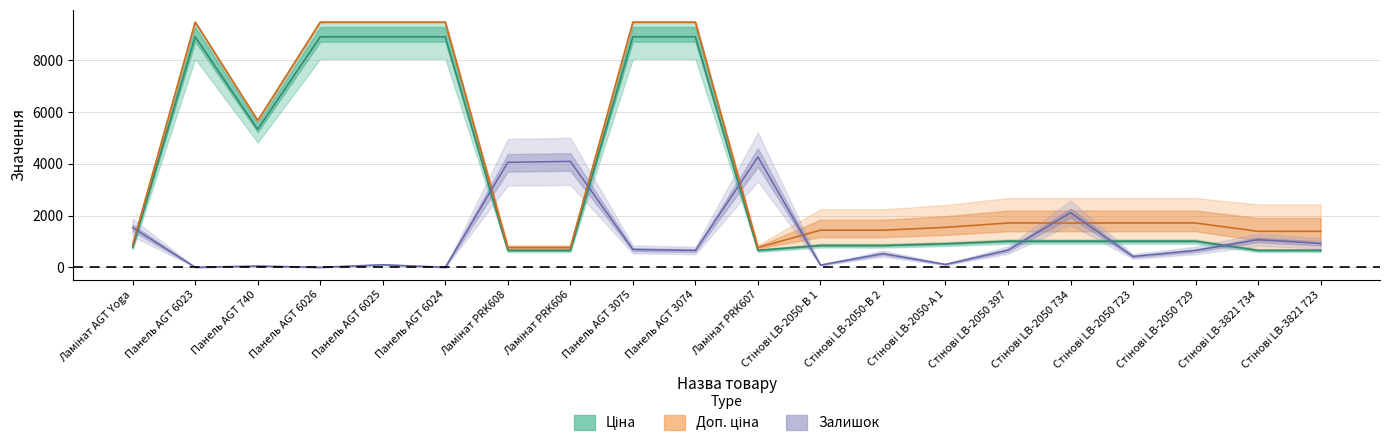

Does the chart have visible grid lines?

Yes